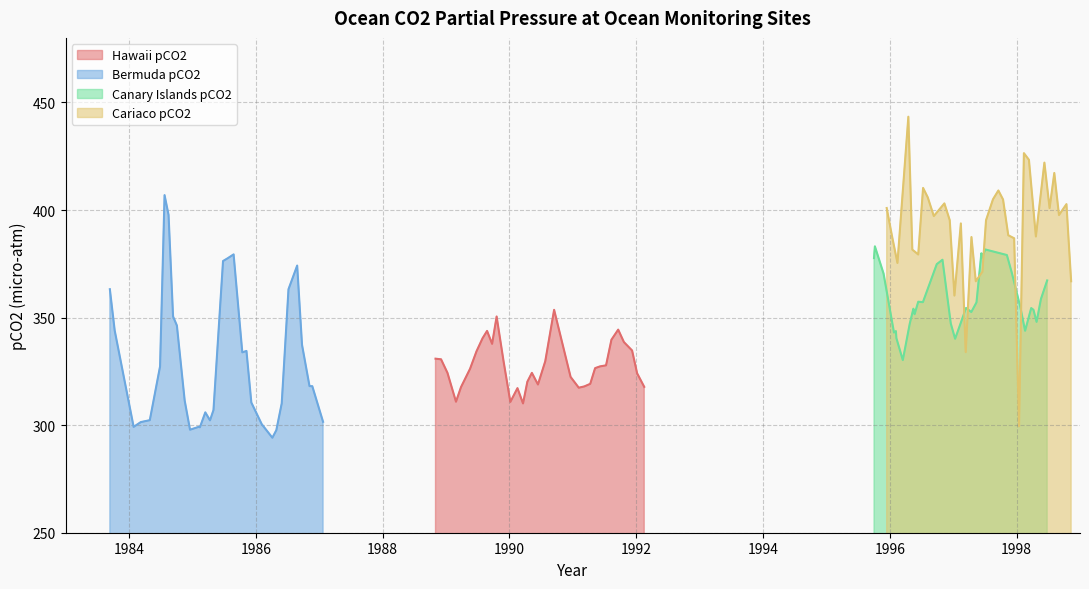

What is the minimum value for Bermuda pCO2?

294.2